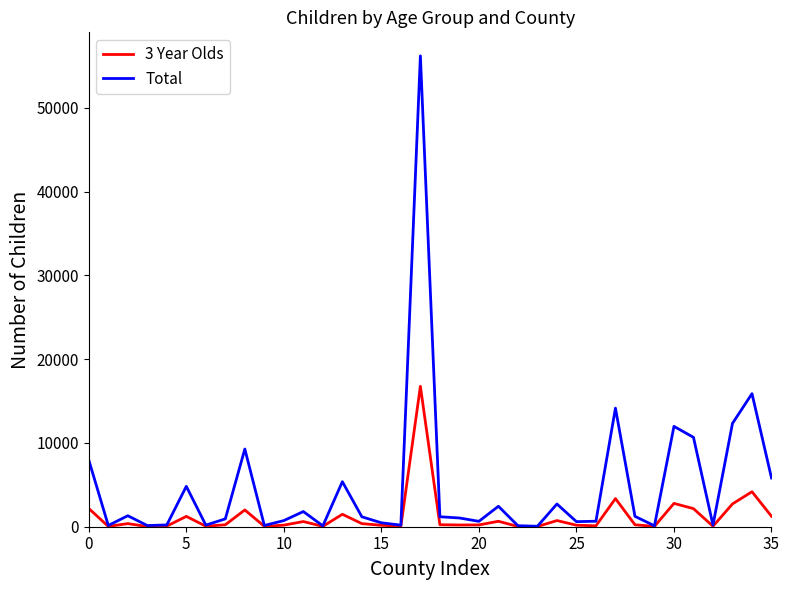

Which series has the widest spread of values?

Total